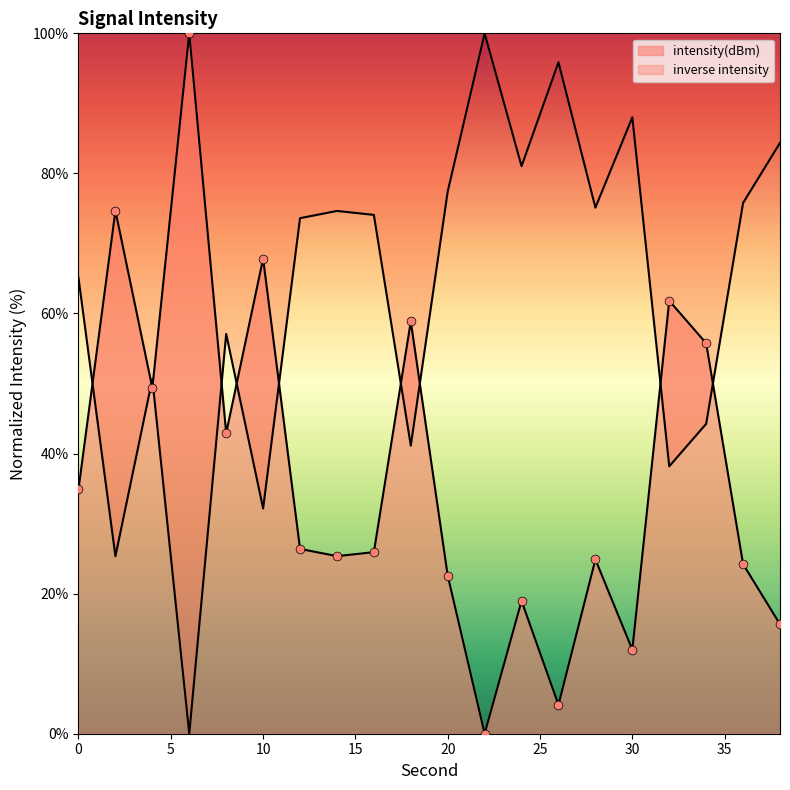

What is the change in value from 26 to 30?

+7.9